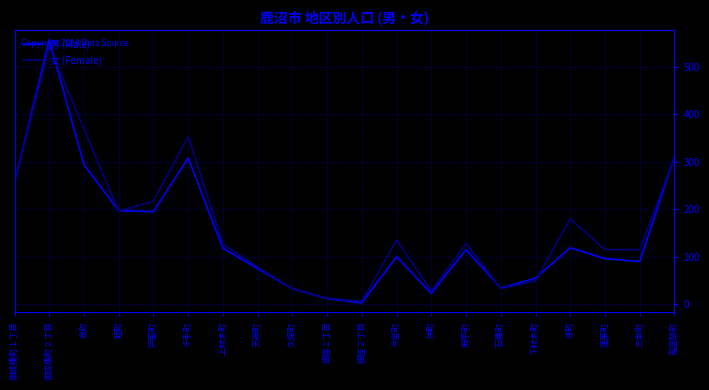

Is the value of 女 (Female) at 泉町 greater than the value of 男 (Male) at 下材木町?

Yes